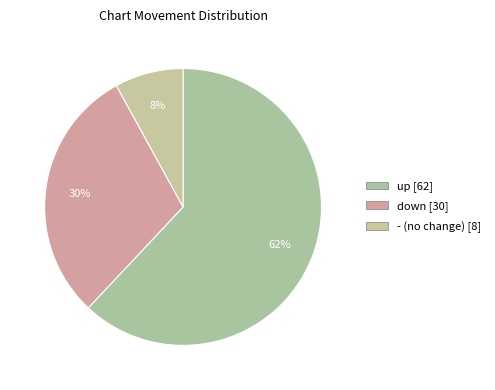

Is up the majority of the pie?

Yes